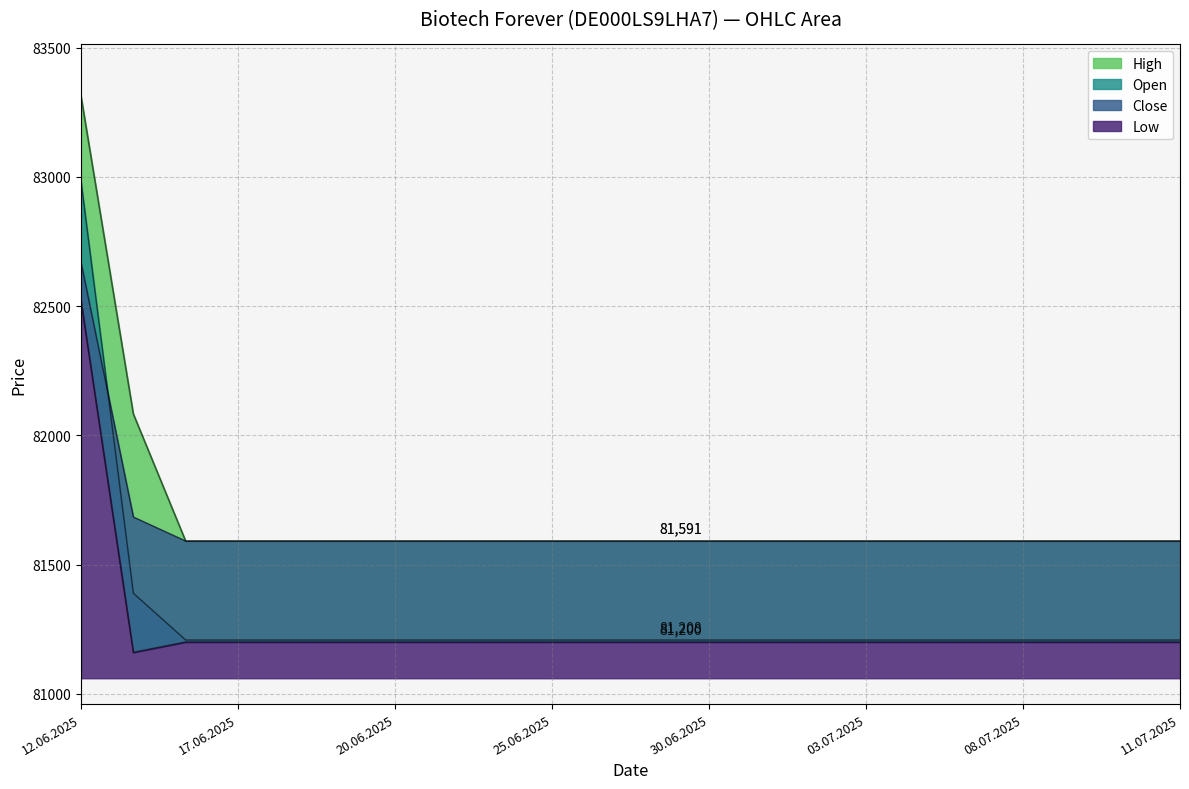

True or false: Open and High cross at least once.

False